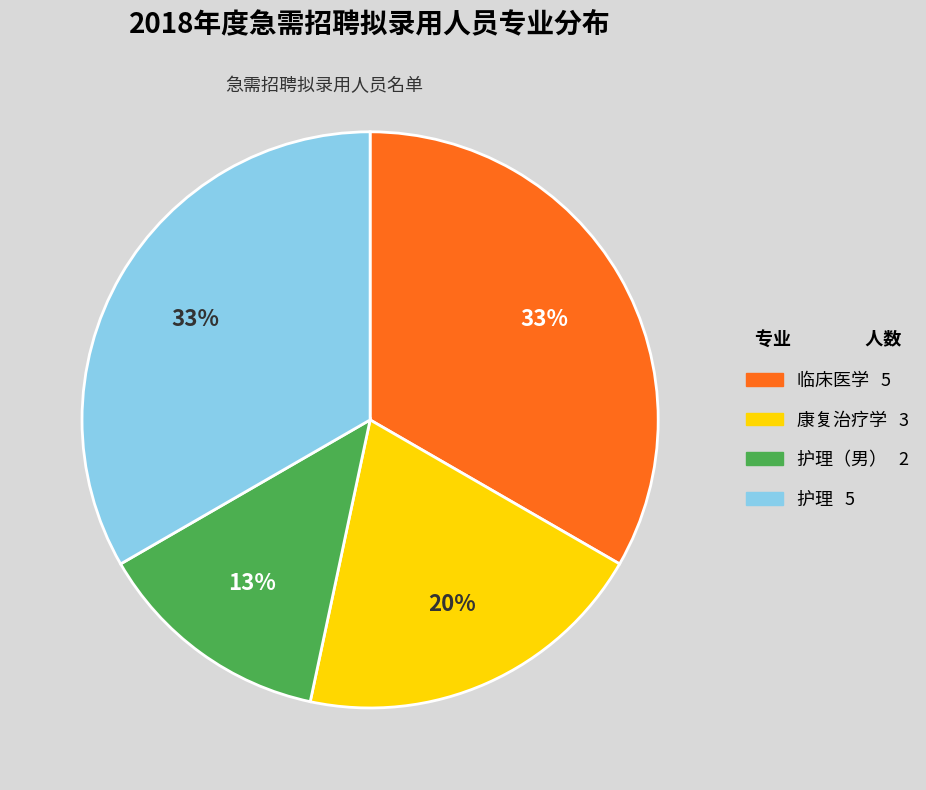

To the nearest percent, what is the average slice percentage?

25%